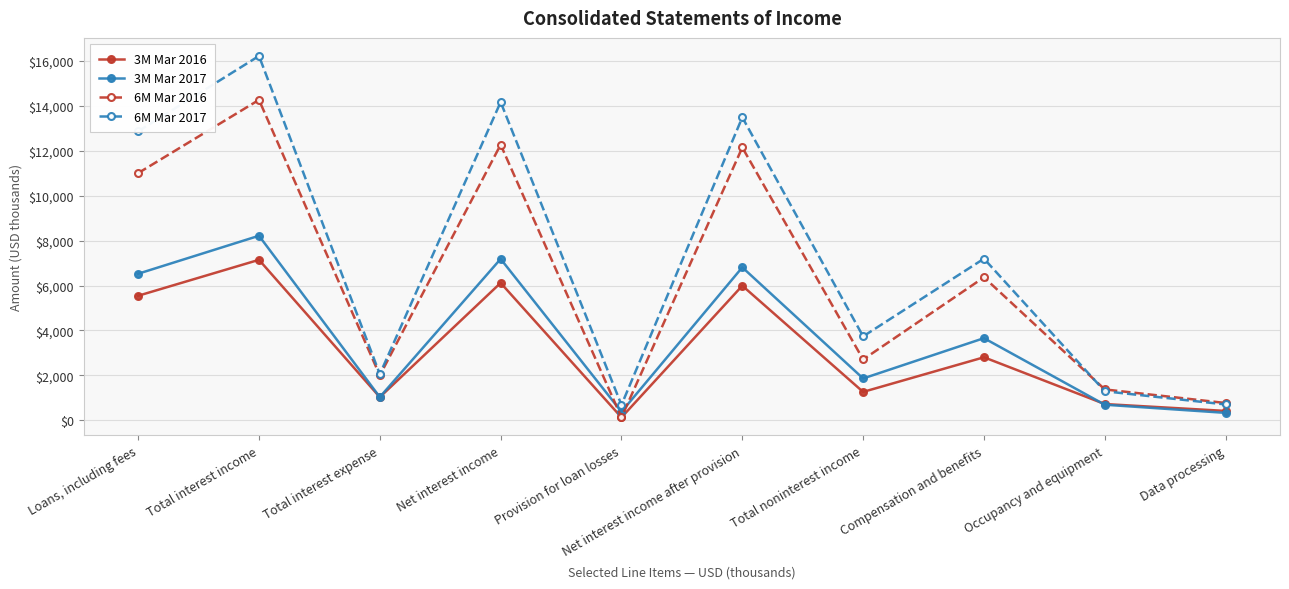

What is the difference between the maximum and minimum values in the 6M Mar 2016 series?

14148